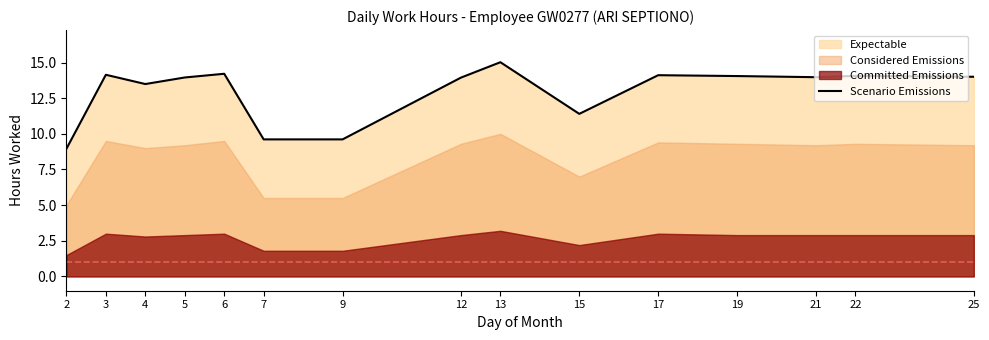

What is the change in value from 15 to 22?

+2.7